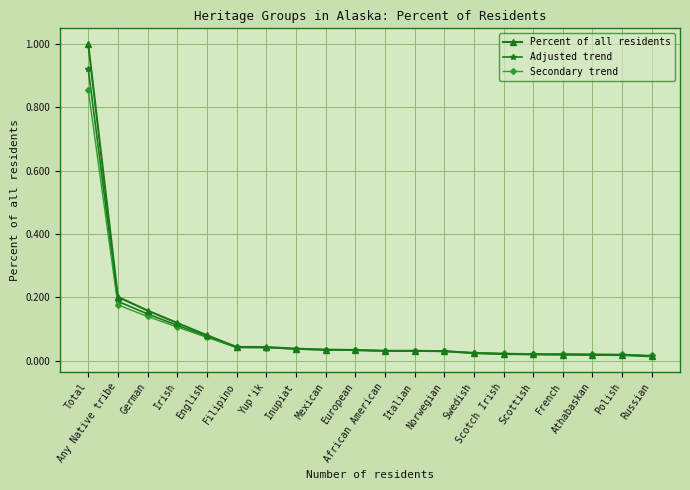

Rank the series by their maximum value, from lowest to highest.

Secondary trend, Adjusted trend, Percent of all residents